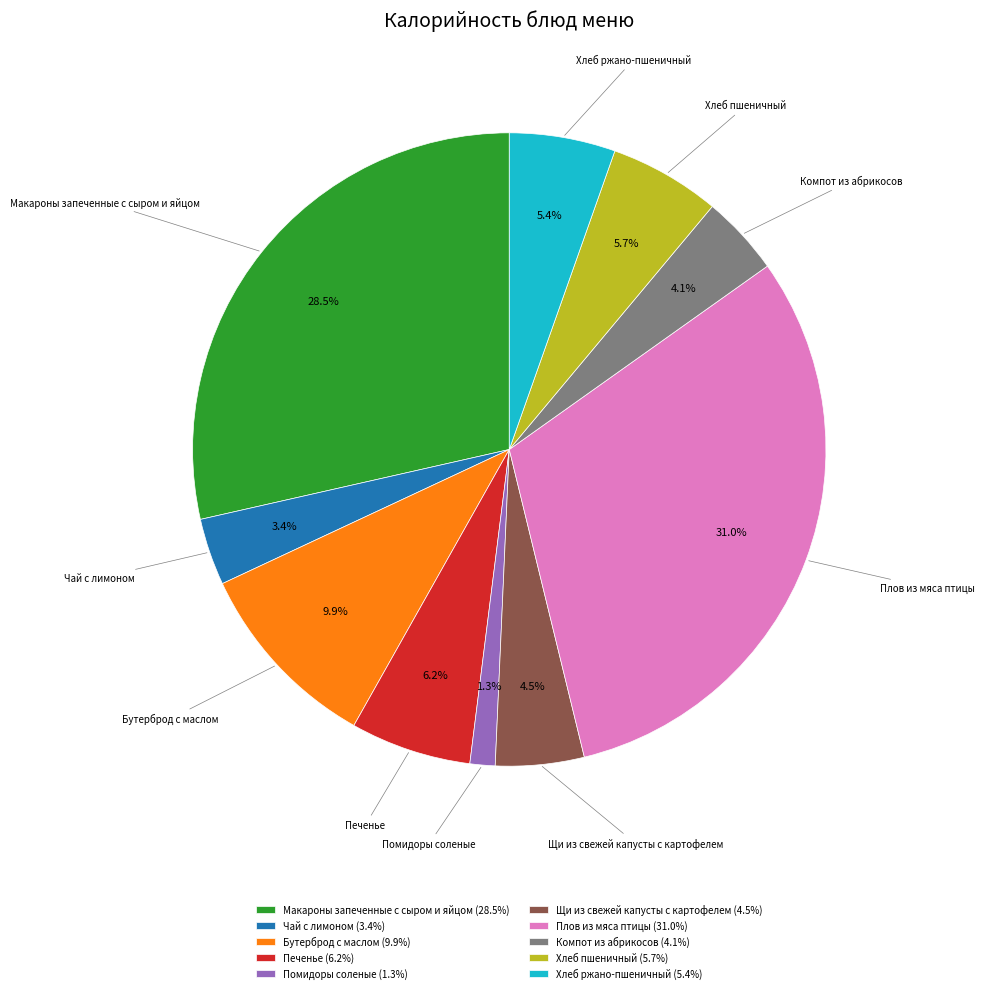

Does Чай с лимоном represent more than half of the total?

No